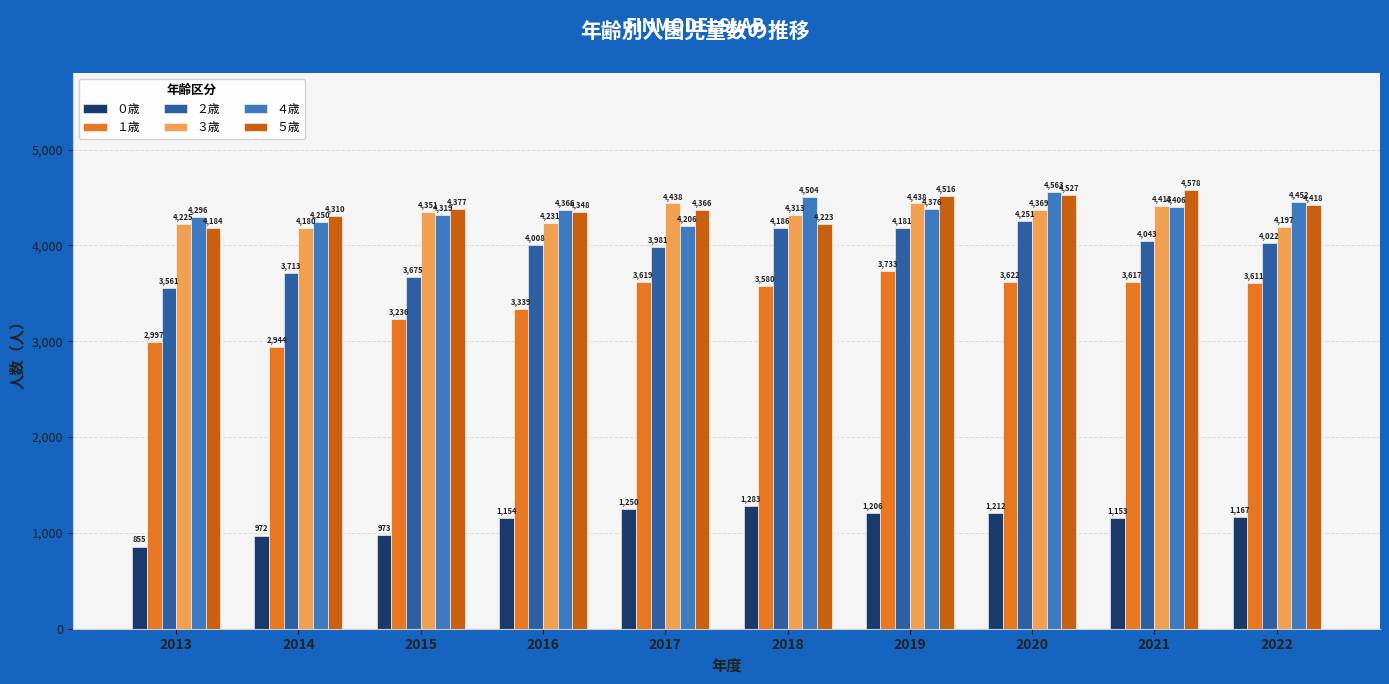

At which label is ３歳 closest to 4309?

2018